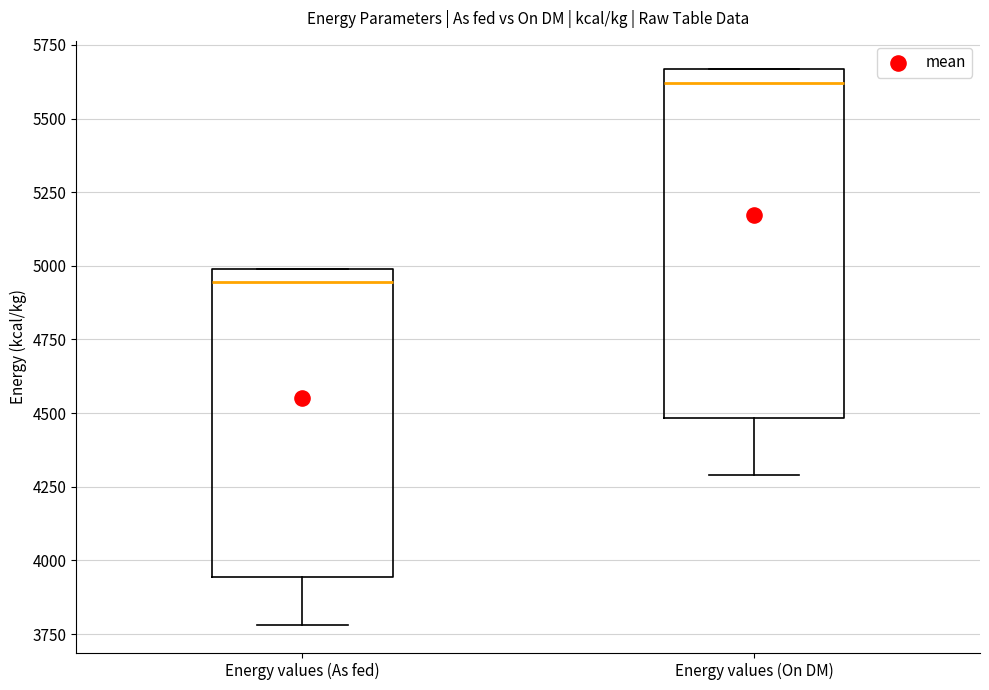

Reading left to right, read every box against the y-axis: the position of its median line, the range the box covers, and the ends of its whiskers. The values are not printed on the chart, so give them approximately, as read against the axis.

Energy values (As fed): median 4950, box 3950 to 5000, whiskers 3800 to 5000
Energy values (On DM): median 5600, box 4500 to 5650, whiskers 4300 to 5650